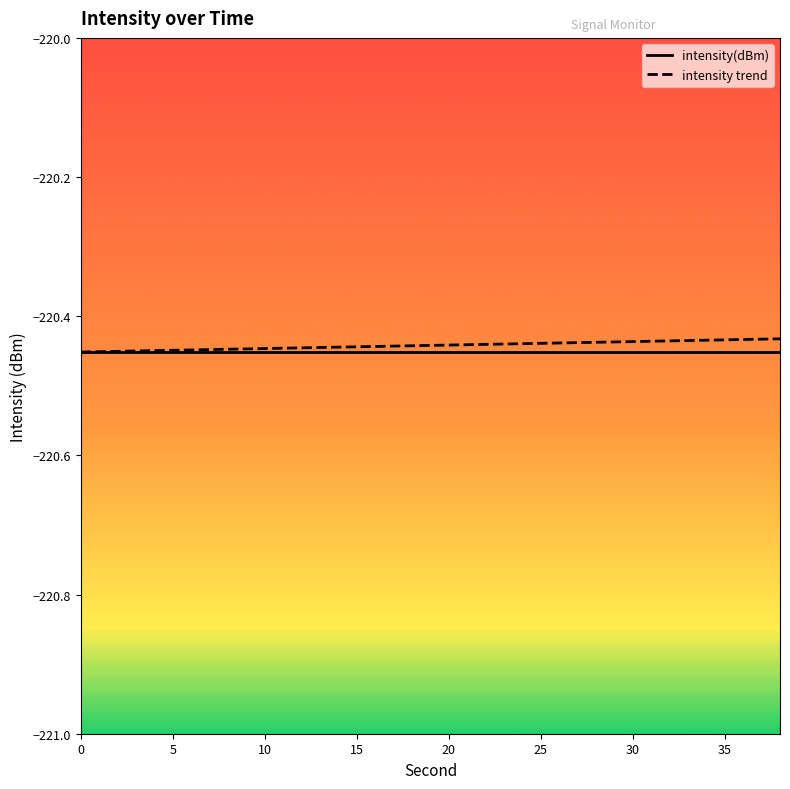

What is the total value across all series at 20?

-440.9